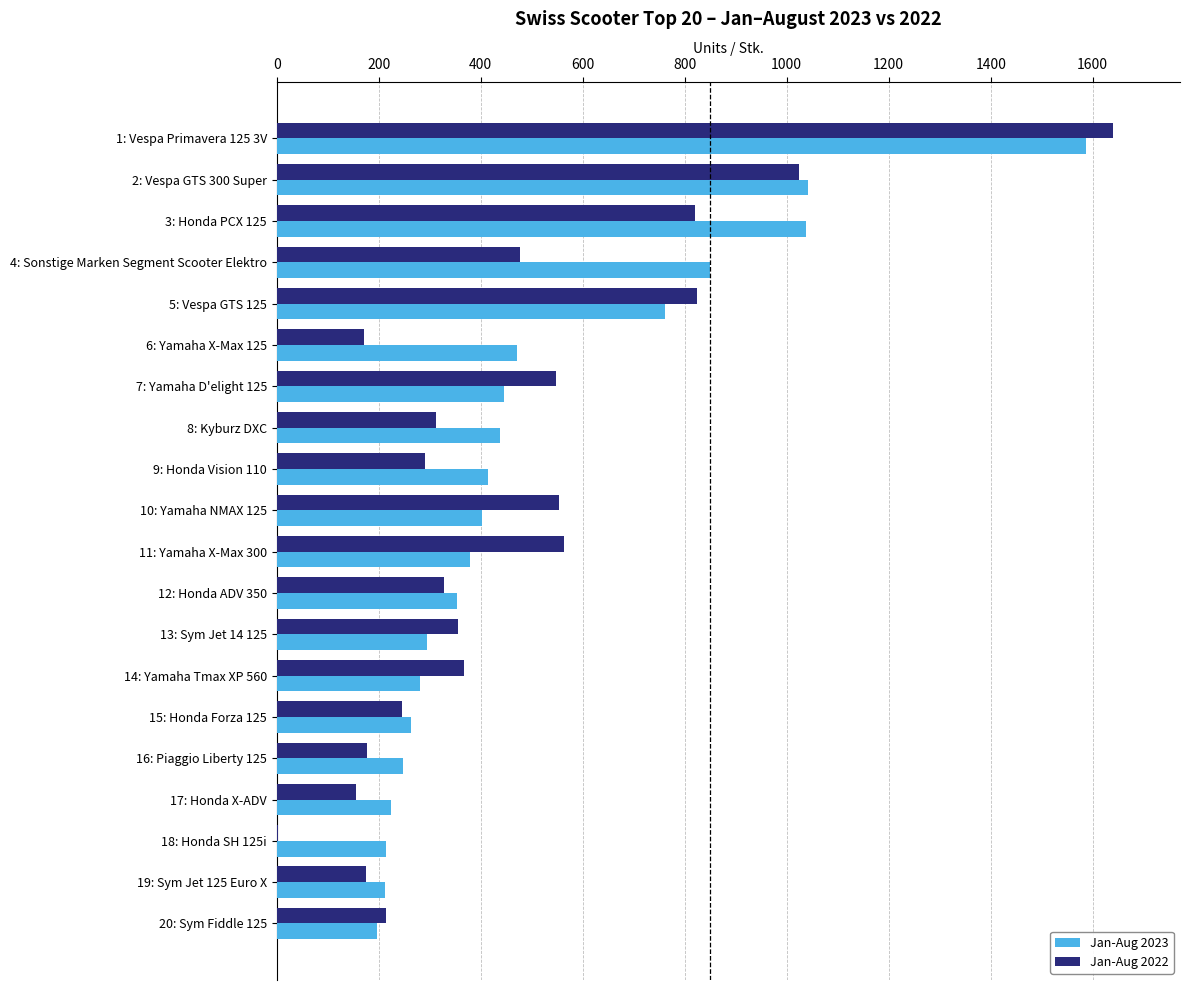

What is the sum of all Jan-Aug 2023 values?

10116